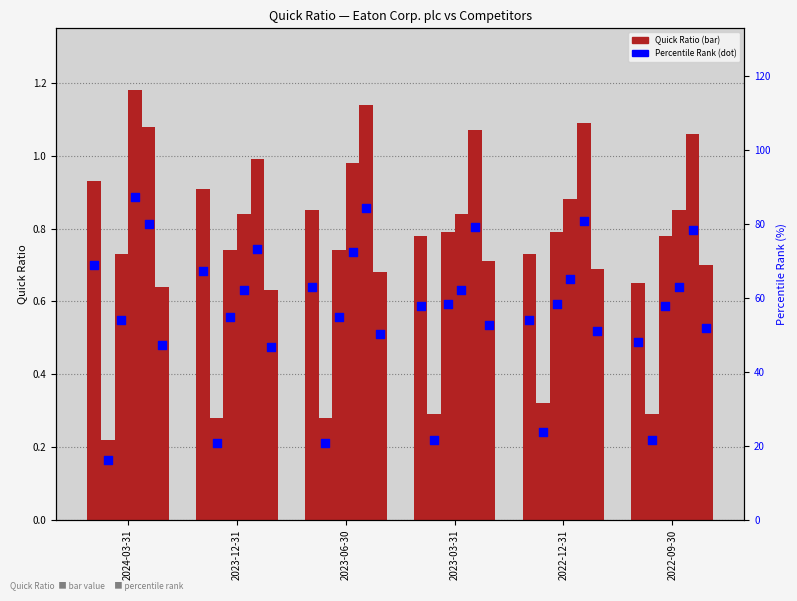

At which category is the sum across all series the highest?

2024-03-31